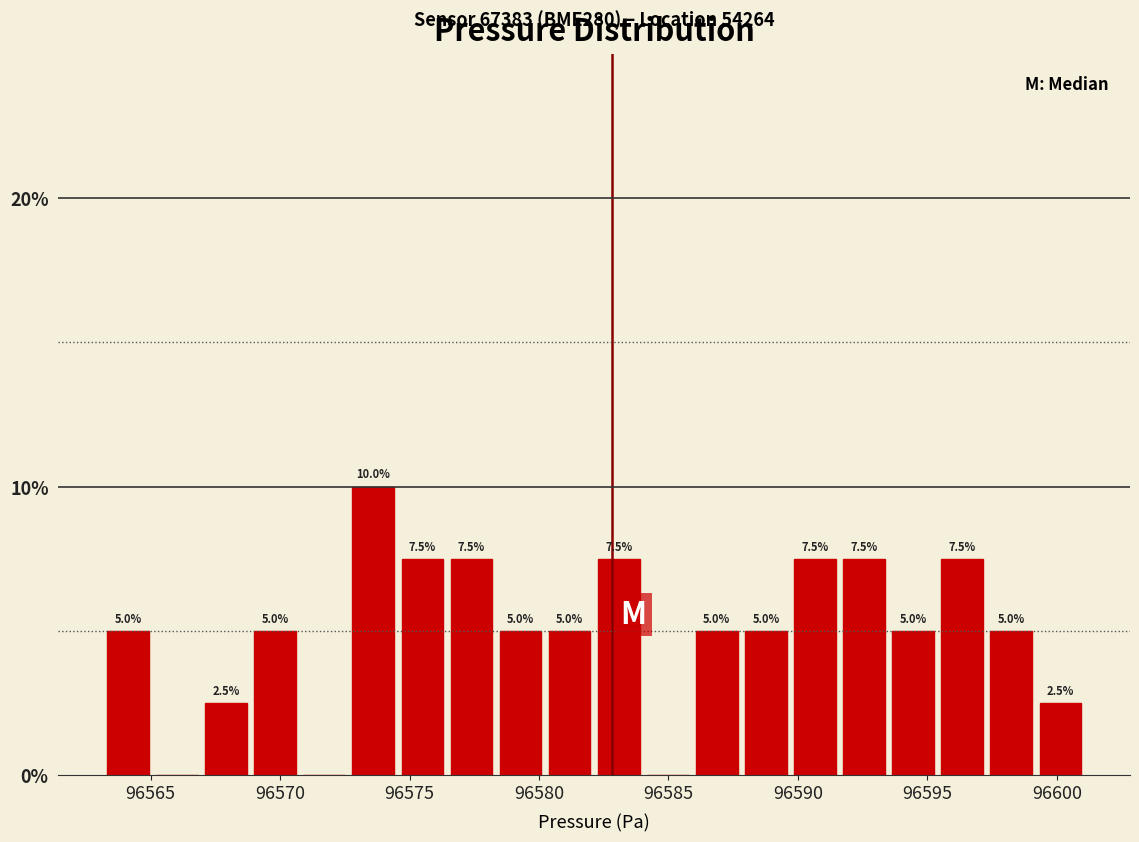

Read against the x-axis, roughly where is the centre of the tallest bar?

96573.5